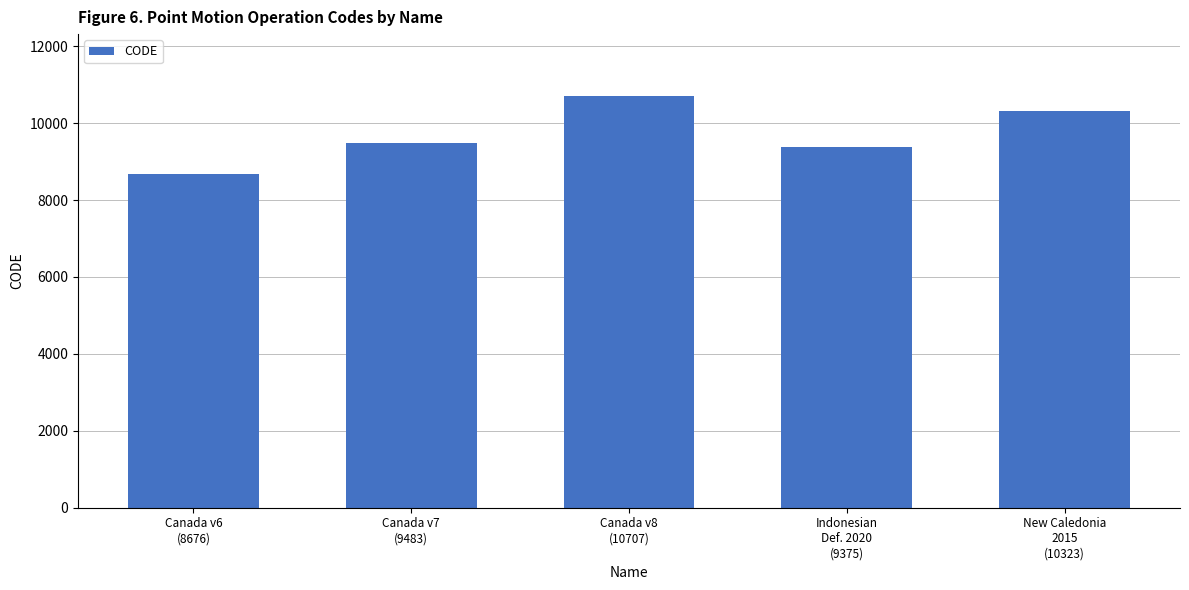

How many distinct data groups are displayed?

1